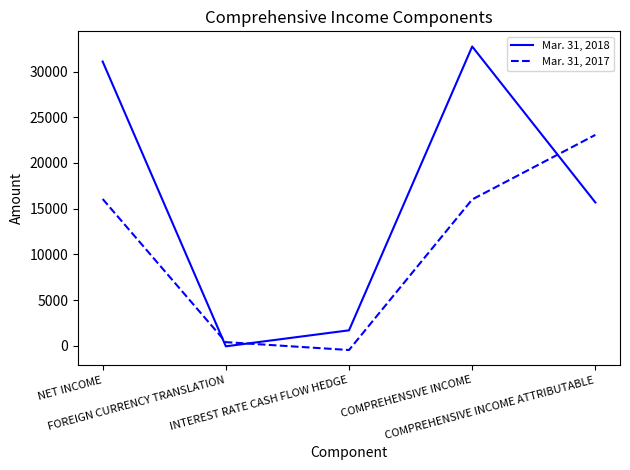

Which series has the largest total across all categories?

Mar. 31, 2018